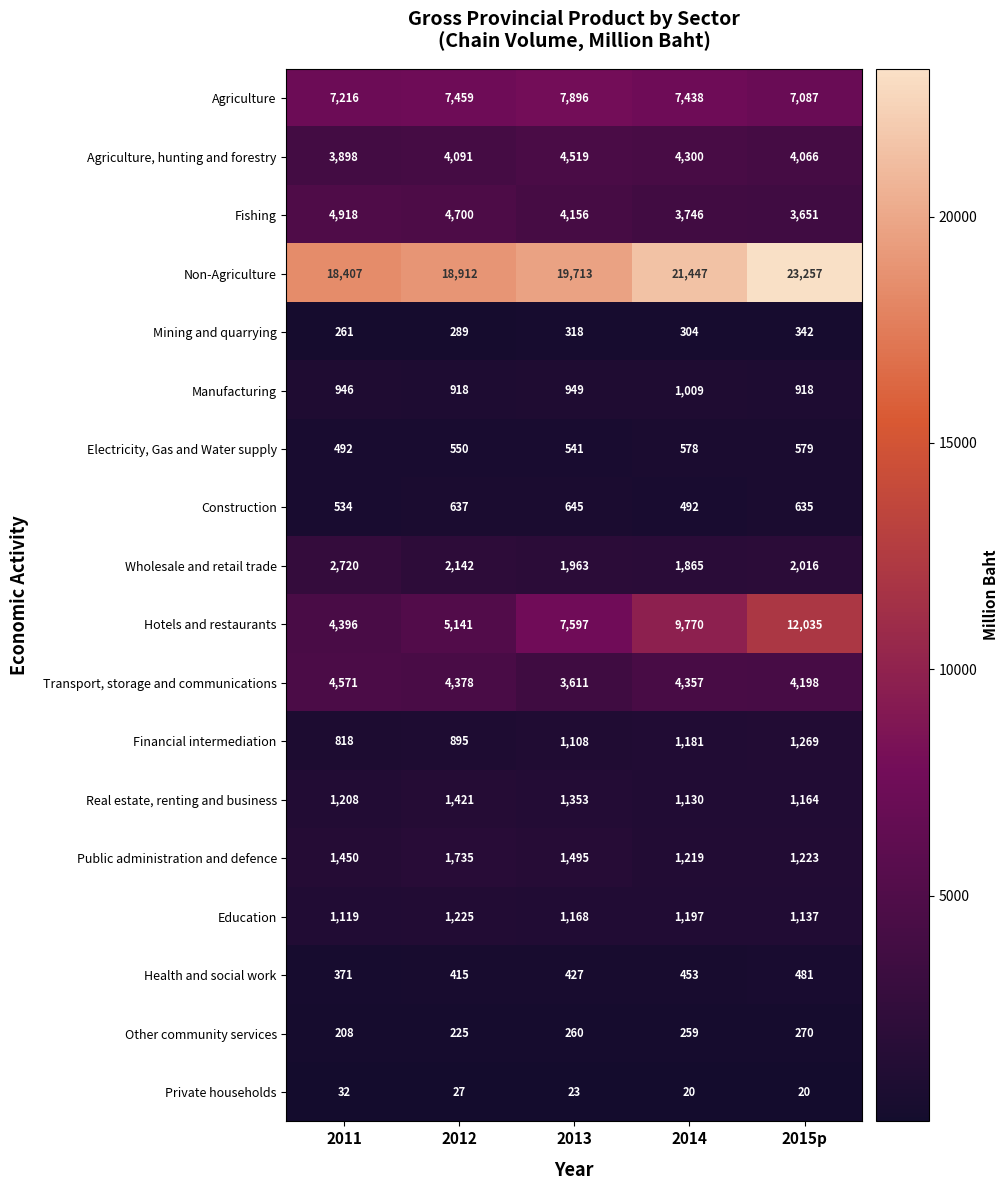

What is the difference between the maximum and minimum values in the Hotels and restaurants series?

7639